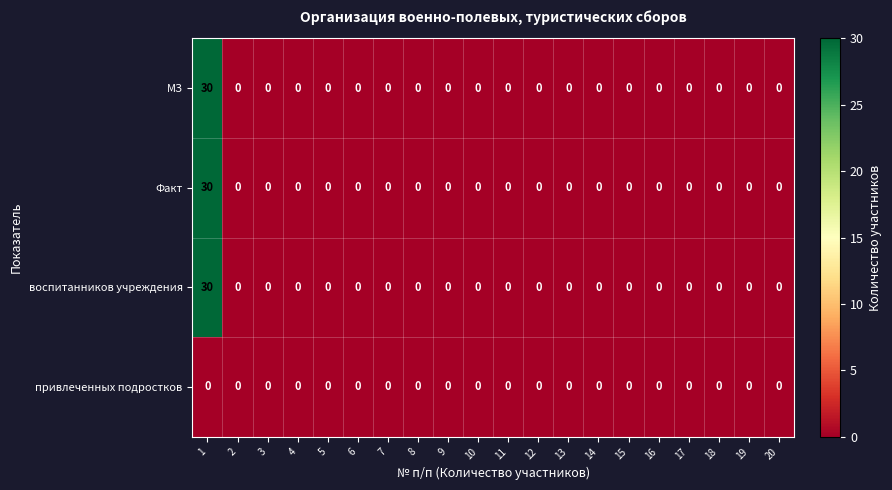

Is it true that Факт equals 0 at 20?

True